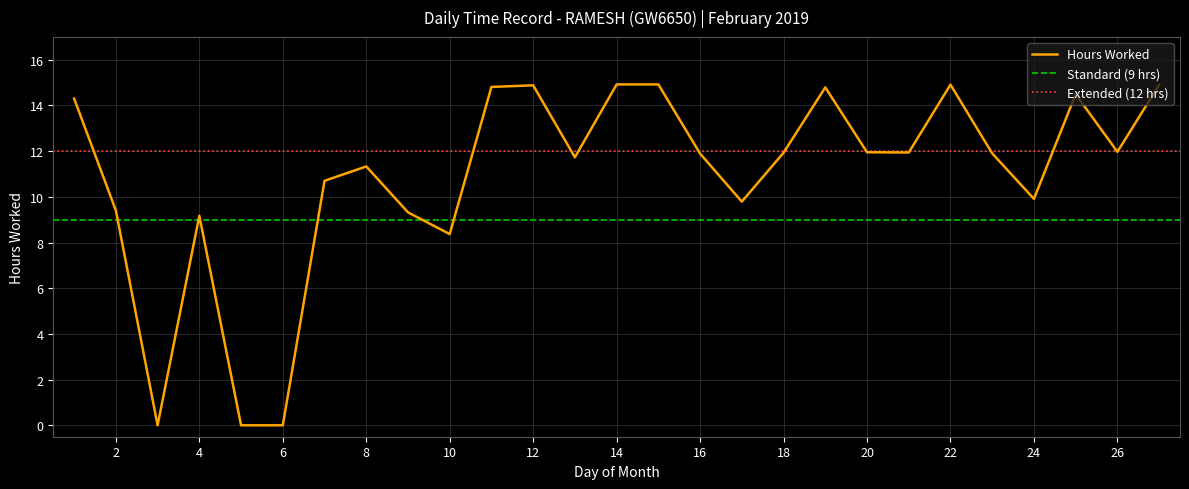

What is the ratio of the value at 27 to the value at 23?

1.3